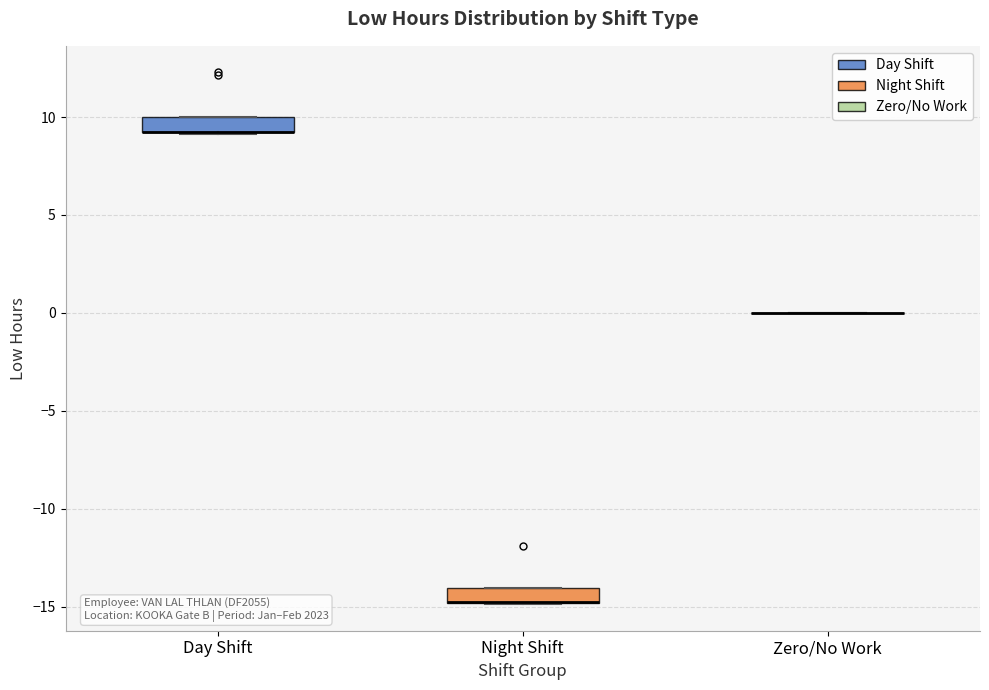

Reading left to right, read every box against the y-axis: the position of its median line, the range the box covers, and the ends of its whiskers. The values are not printed on the chart, so give them approximately, as read against the axis.

Day Shift: median 9.0 (drawn on the box's lower edge), box 9.0 to 10.0, whiskers 9.0 to 10.0
Night Shift: median -14.5 (drawn on the box's lower edge), box -15.0 to -14.0, whiskers -15.0 to -14.0
Zero/No Work: box collapsed to a line at 0.0, whiskers 0.0 to 0.0